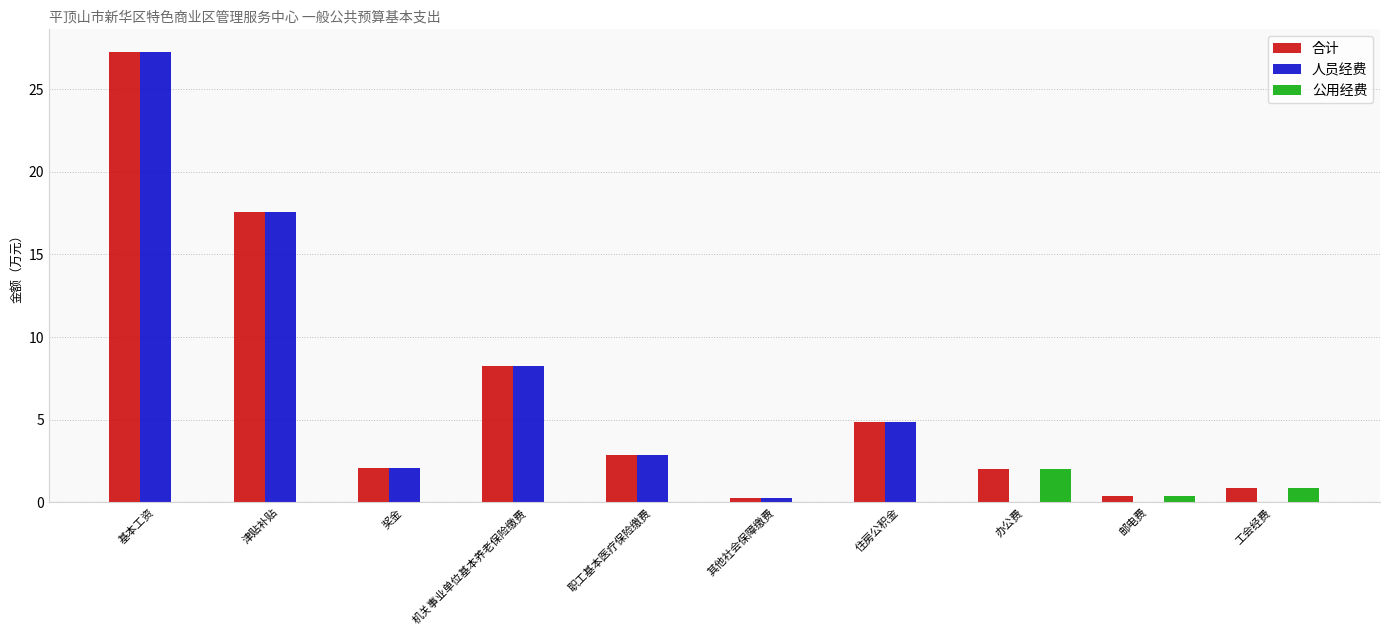

What is the sum of all 人员经费 values?

63.2